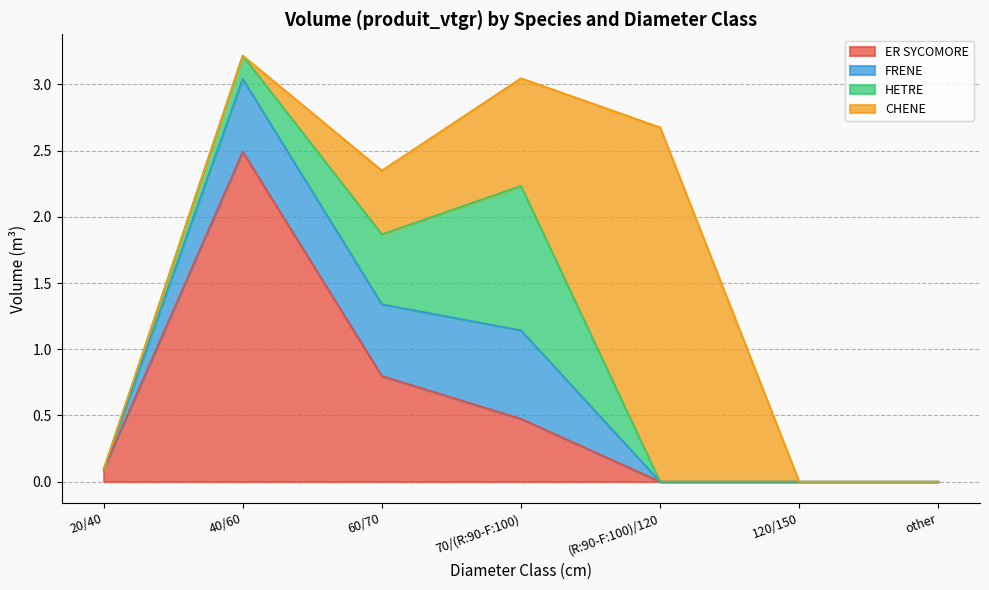

Which series ends up on top after the final intersection of ER SYCOMORE and HETRE?

HETRE